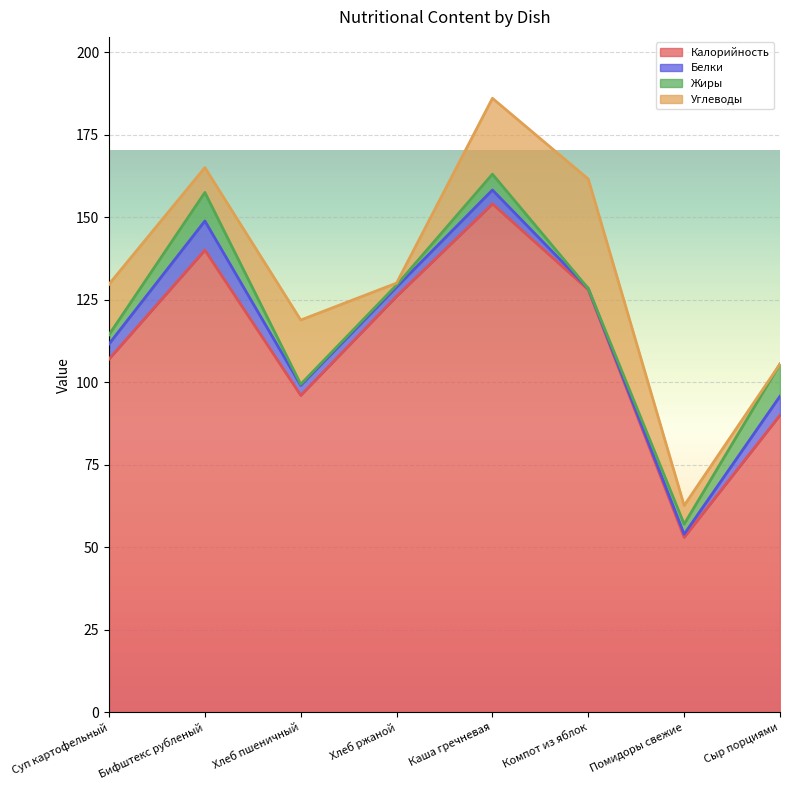

Reading left to right, what are all the values shown in this chart?

Калорийность: Суп картофельный=107.0	Бифштекс рубленый=140.0	Хлеб пшеничный=96.0	Хлеб ржаной=126.0	Каша гречневая=154.0	Компот из яблок=128.0	Помидоры свежие=53.0	Сыр порциями=90.0
Белки: Суп картофельный=4.6	Бифштекс рубленый=8.8	Хлеб пшеничный=3.0	Хлеб ржаной=2.8	Каша гречневая=4.2	Компот из яблок=0.4	Помидоры свежие=0.9	Сыр порциями=5.8
Жиры: Суп картофельный=2.8	Бифштекс рубленый=8.6	Хлеб пшеничный=0.3	Хлеб ржаной=0.6	Каша гречневая=4.8	Компот из яблок=0.0	Помидоры свежие=3.0	Сыр порциями=9.8
Углеводы: Суп картофельный=15.3	Бифштекс рубленый=7.5	Хлеб пшеничный=19.4	Хлеб ржаной=0.6	Каша гречневая=23.0	Компот из яблок=33.2	Помидоры свежие=5.7	Сыр порциями=0.0